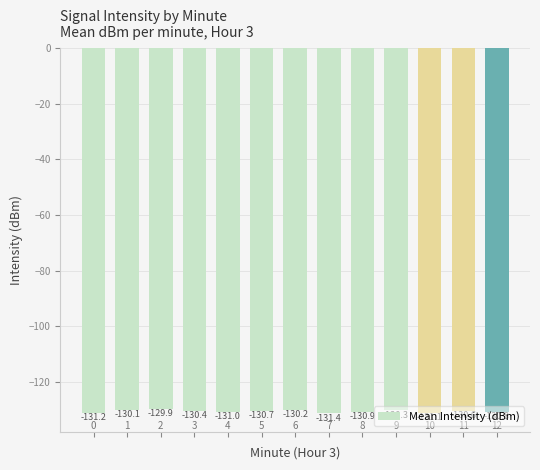

What is the greatest value displayed?

-129.9